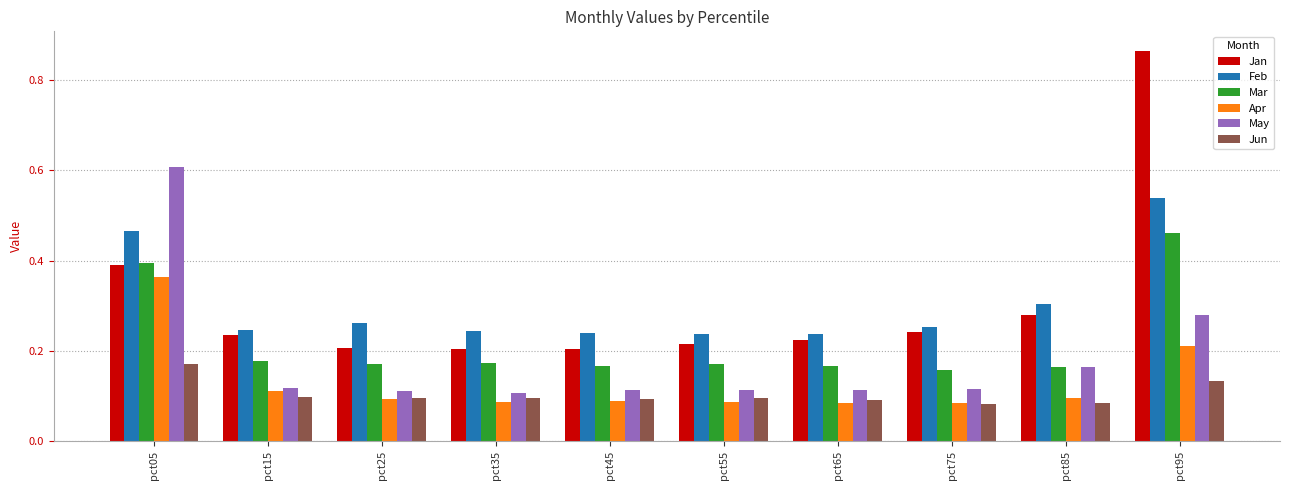

List the series in order of their peak value, highest first.

Jan, May, Feb, Mar, Apr, Jun